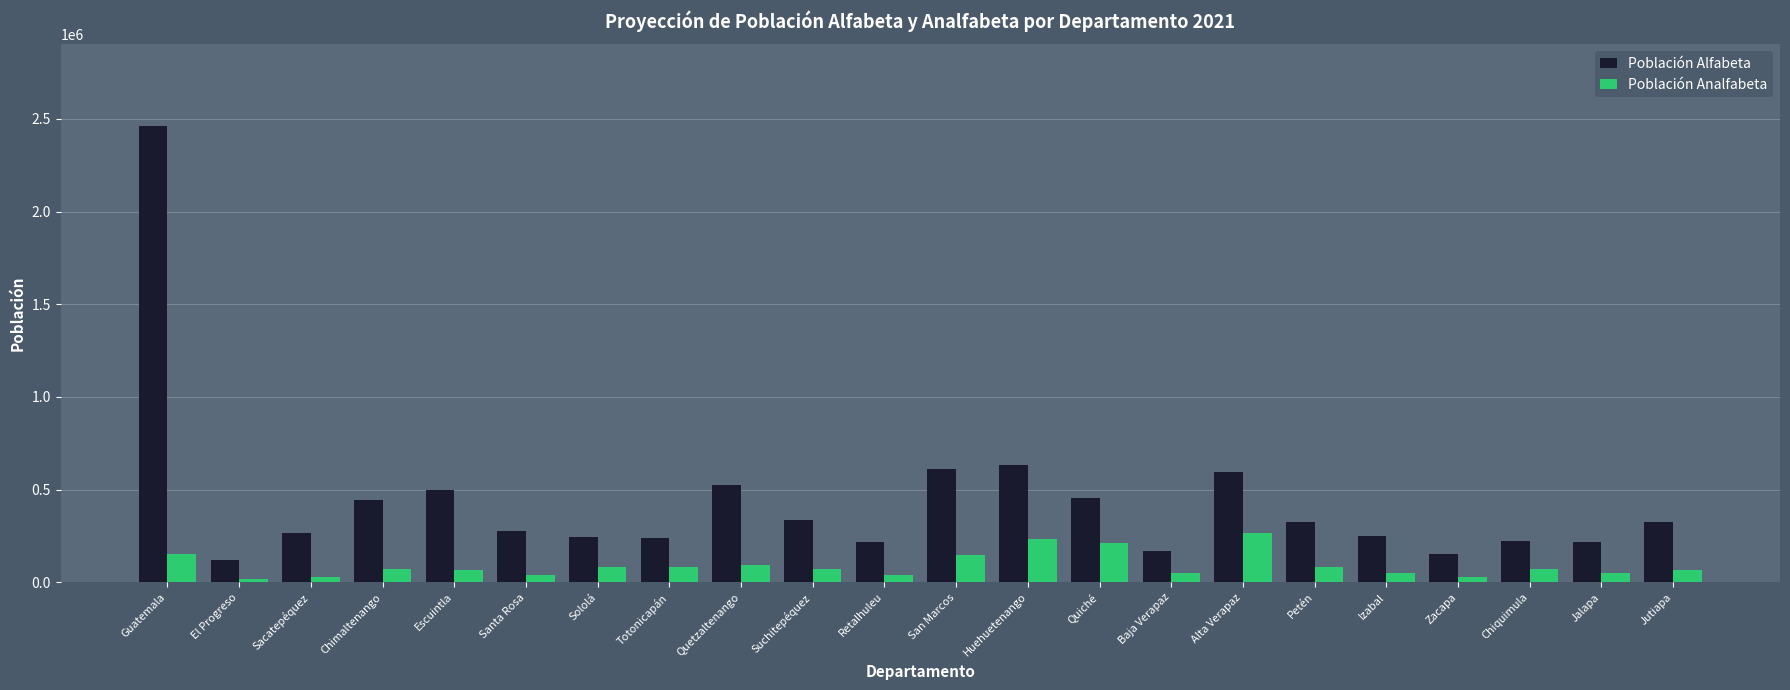

Where does the Población Analfabeta series first go above 71607?

Guatemala